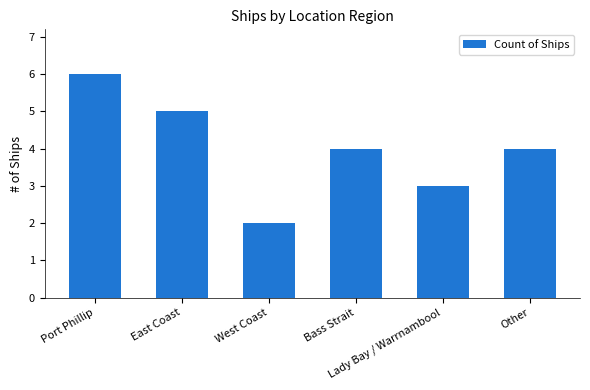

What is the average value?

4